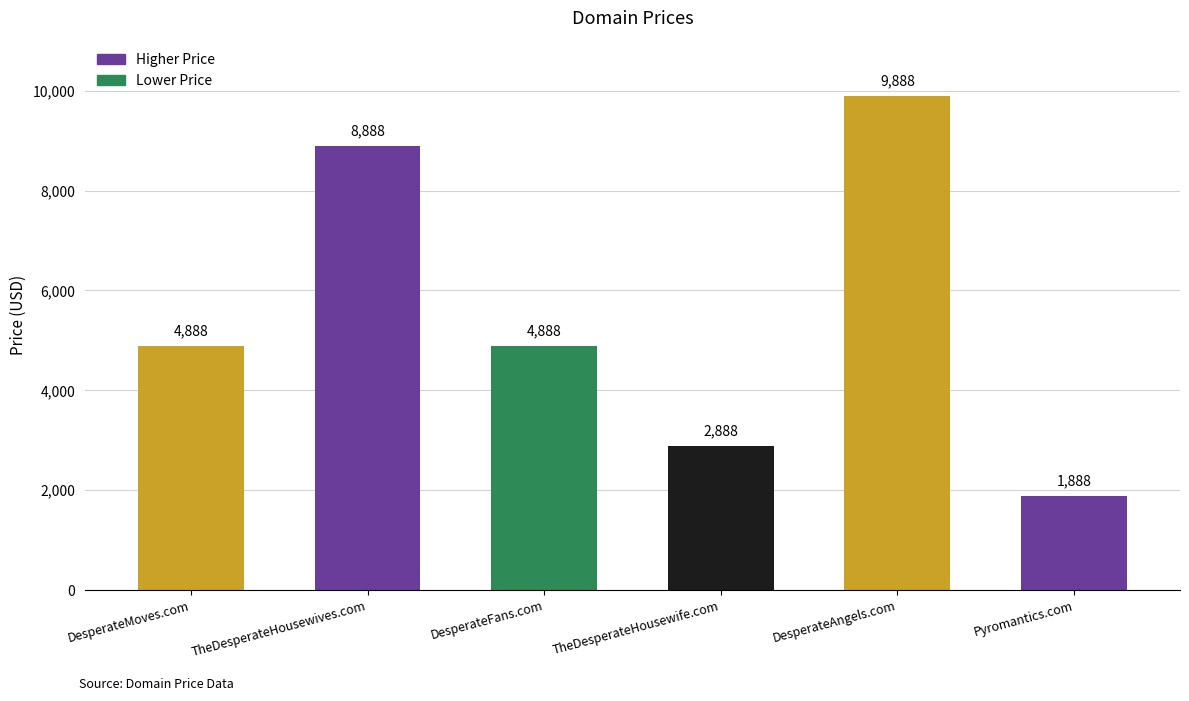

List the labels in order of value, largest first.

DesperateAngels.com, TheDesperateHousewives.com, DesperateMoves.com, DesperateFans.com, TheDesperateHousewife.com, Pyromantics.com